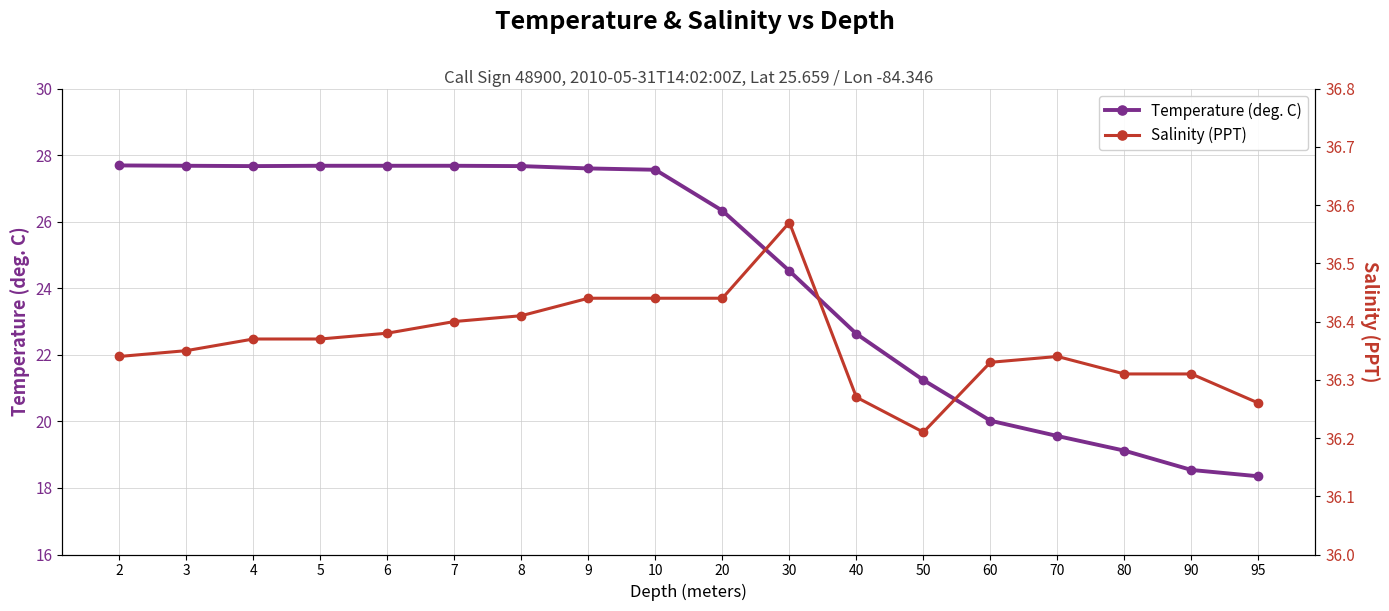

What is the maximum value shown in the chart?

36.6